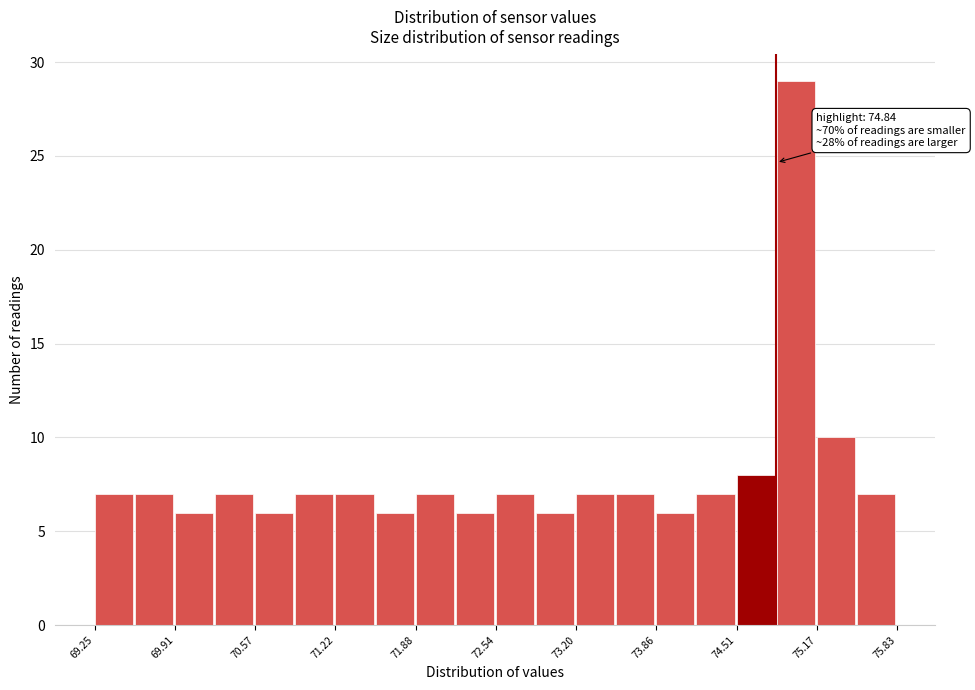

Around what value on the x-axis is the tallest bar? Give the approximate position of its centre, as read against the axis.

75.0